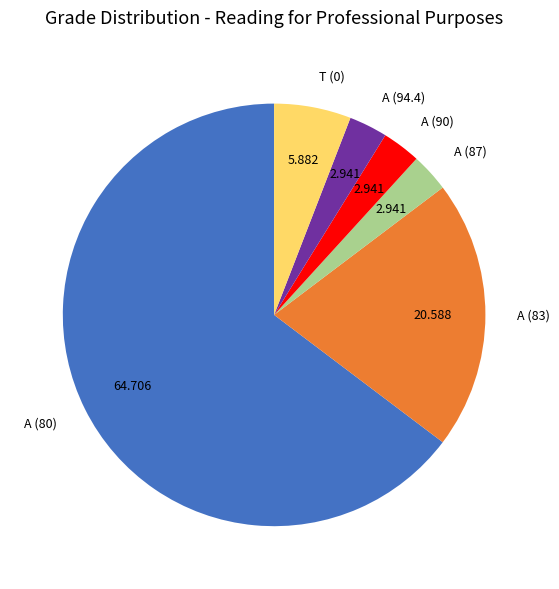

Count the number of slices in the pie.

6